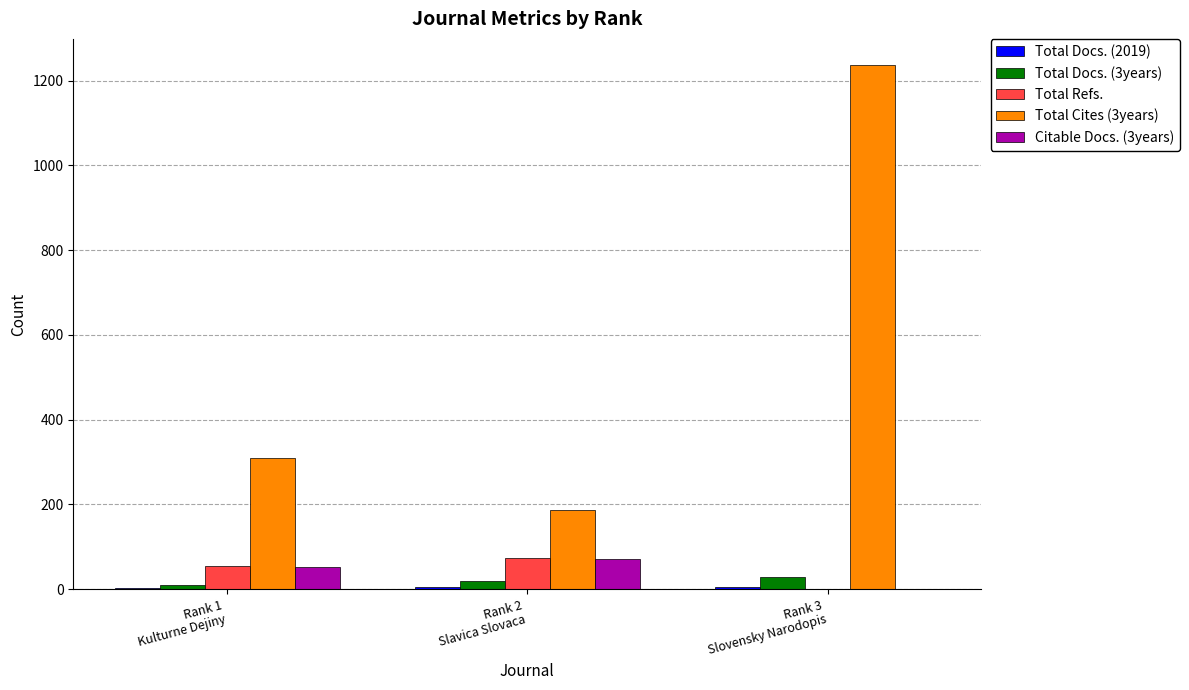

Where is Total Refs. nearest to the value 36?

Rank 1
Kulturne Dejiny